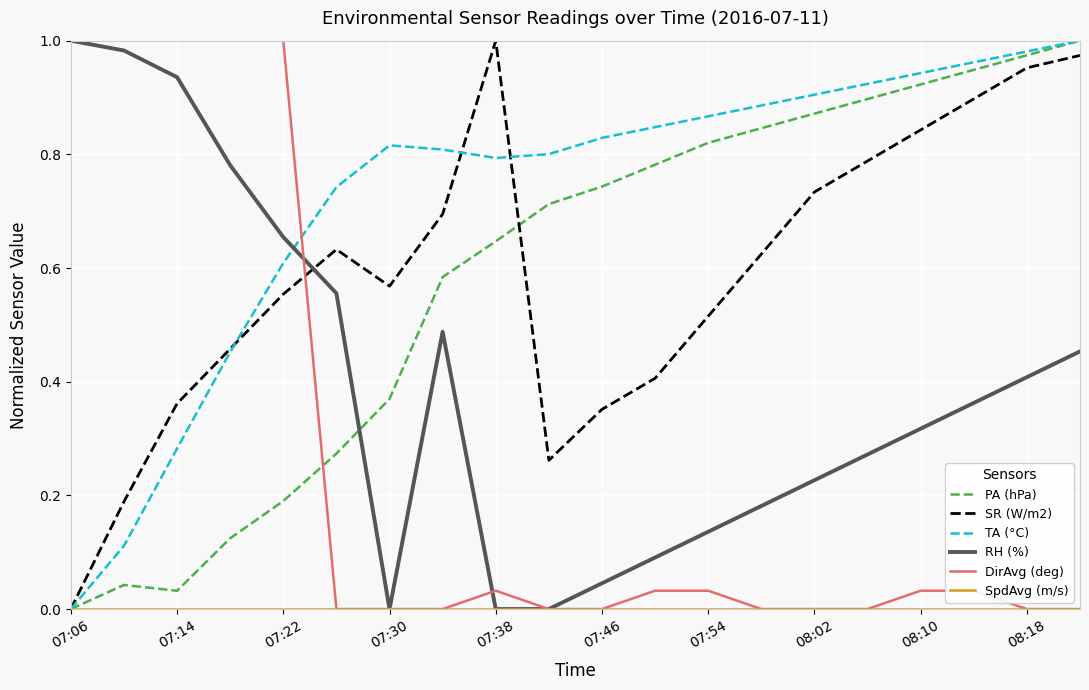

How many times do RH (%) and SR (W/m2) cross each other?

1